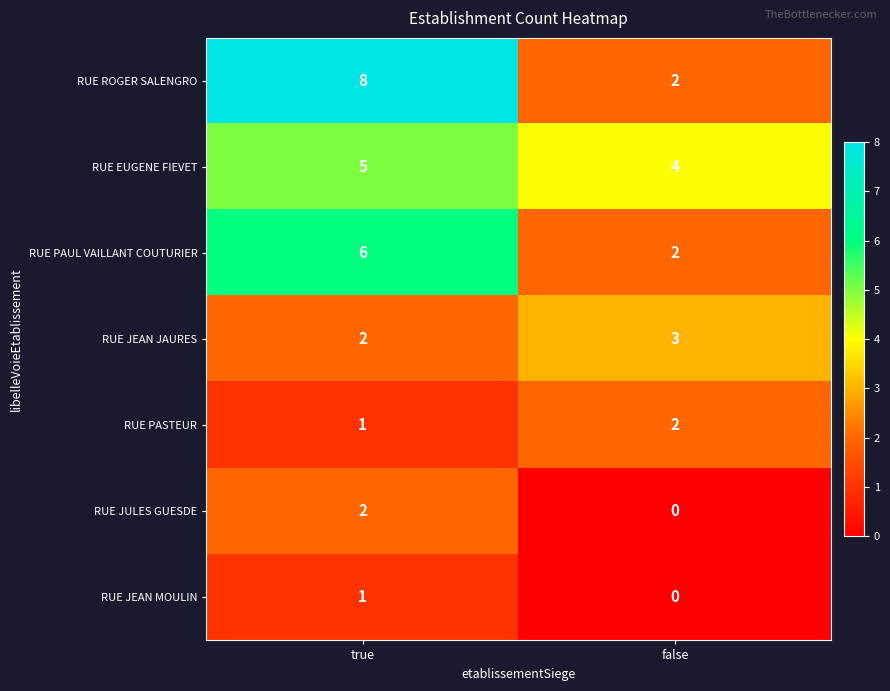

The value of RUE JULES GUESDE at false is 0. True or false?

True